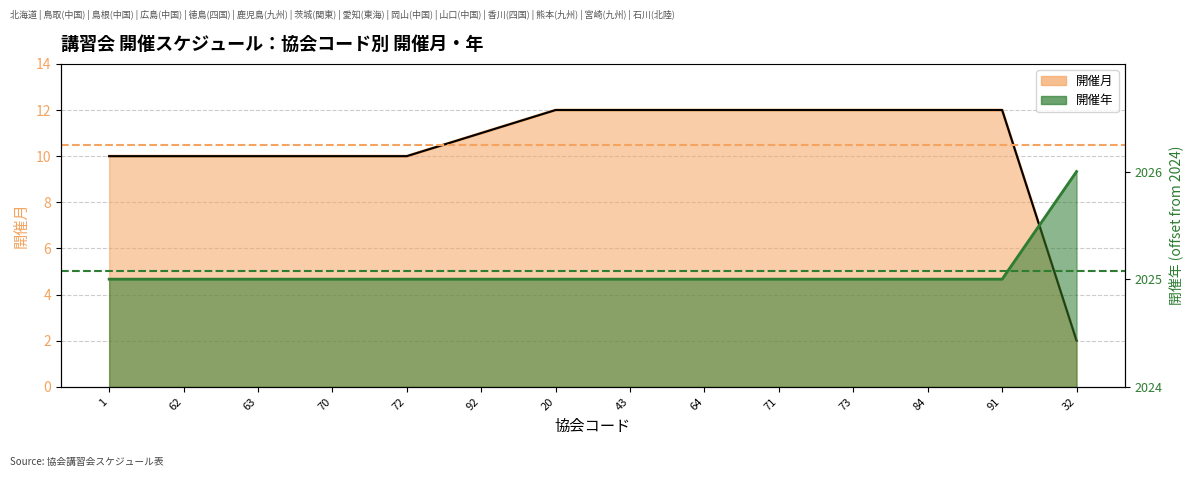

Count the 開催年 values in the range 1 to 2.

14